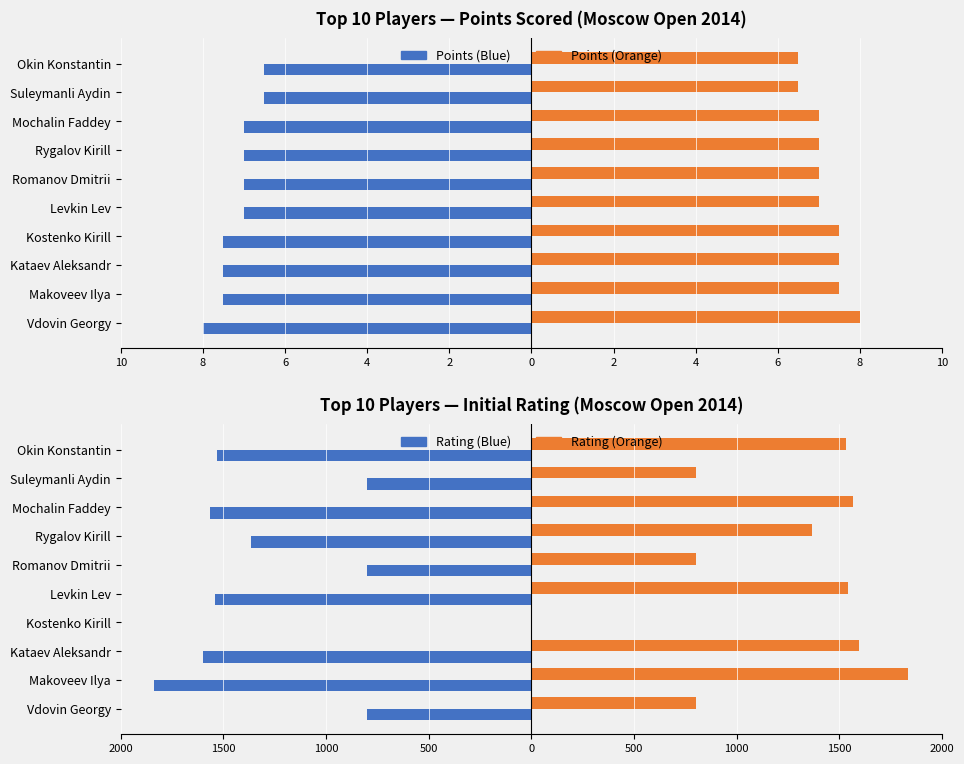

Reading left to right, transcribe all the data shown in this chart.

Points (left): -8.0	-7.5	-7.5	-7.5	-7.0	-7.0	-7.0	-7.0	-6.5	-6.5
Points (right): 8.0	7.5	7.5	7.5	7.0	7.0	7.0	7.0	6.5	6.5
Rating (left): -800.0	-1836.0	-1597.0	0.0	-1543.0	-800.0	-1367.0	-1565.0	-800.0	-1530.0
Rating (right): 800.0	1836.0	1597.0	0.0	1543.0	800.0	1367.0	1565.0	800.0	1530.0